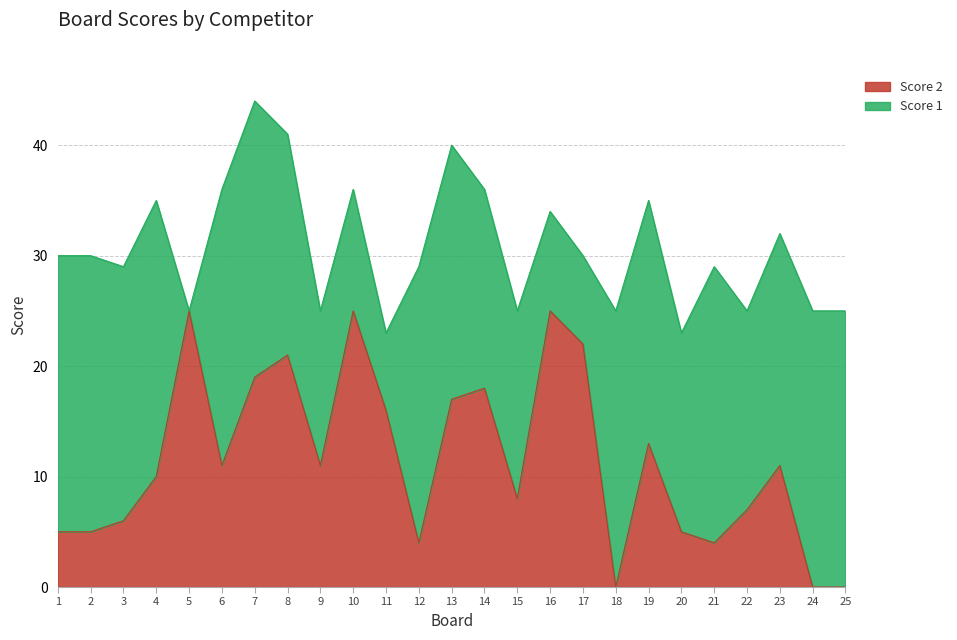

Which has a higher value, 8 or 5?

5